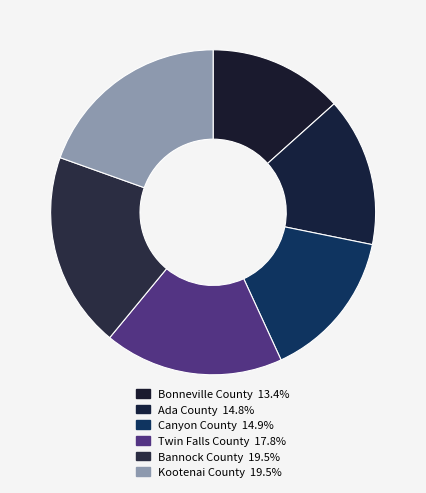

Count the number of slices in the pie.

6